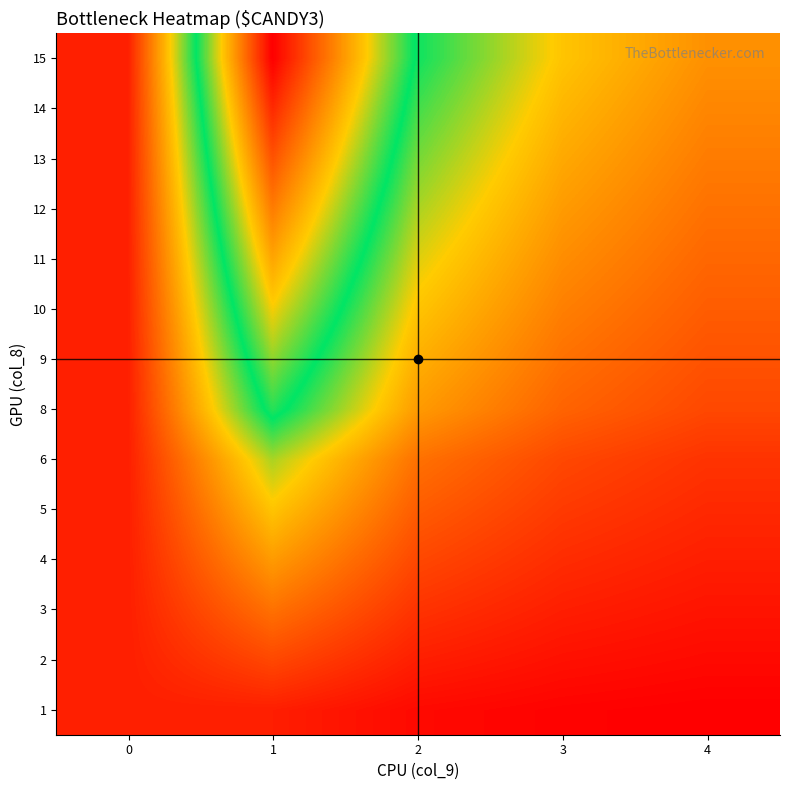

What is the greatest value displayed?

1.0